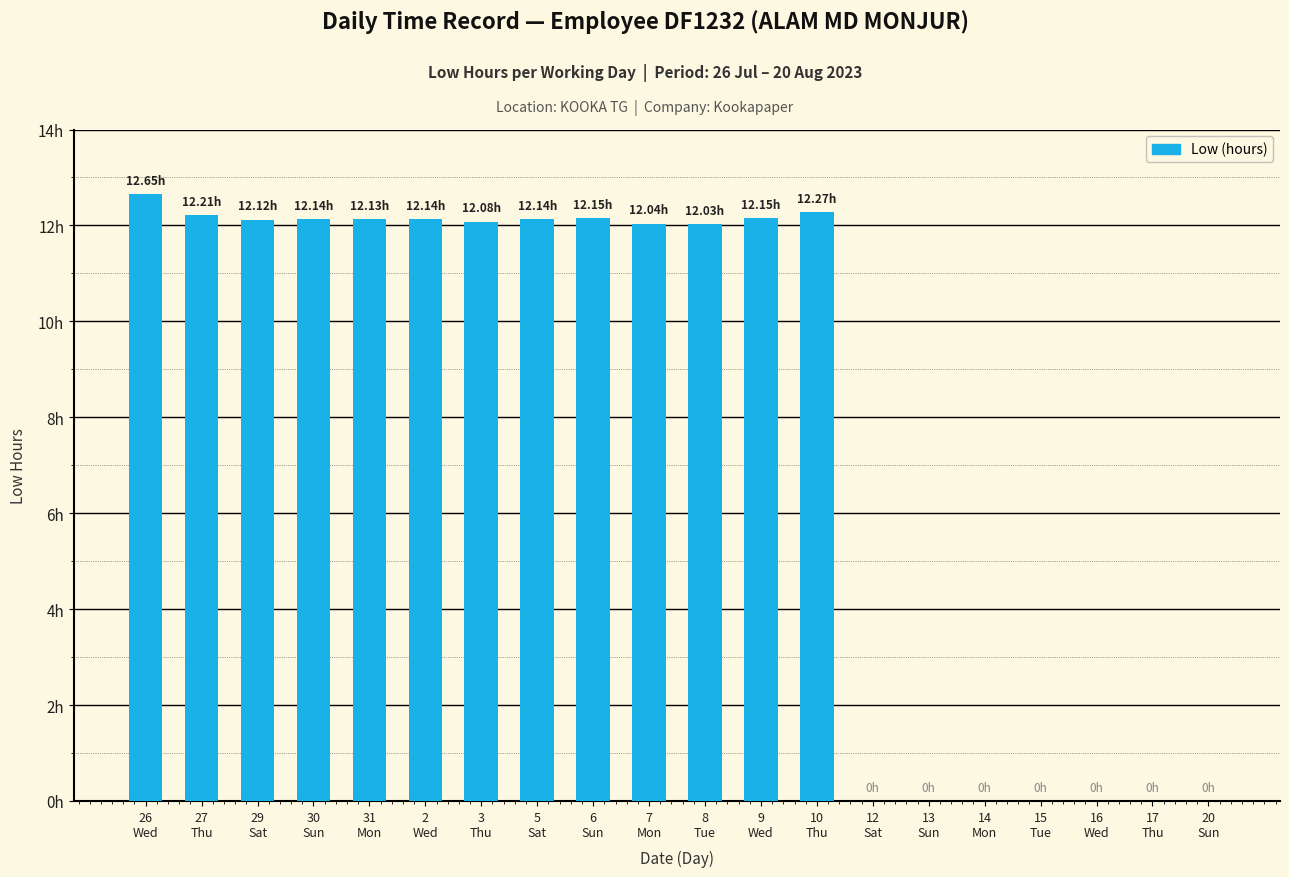

What is the difference between the maximum and second lowest values?

12.7